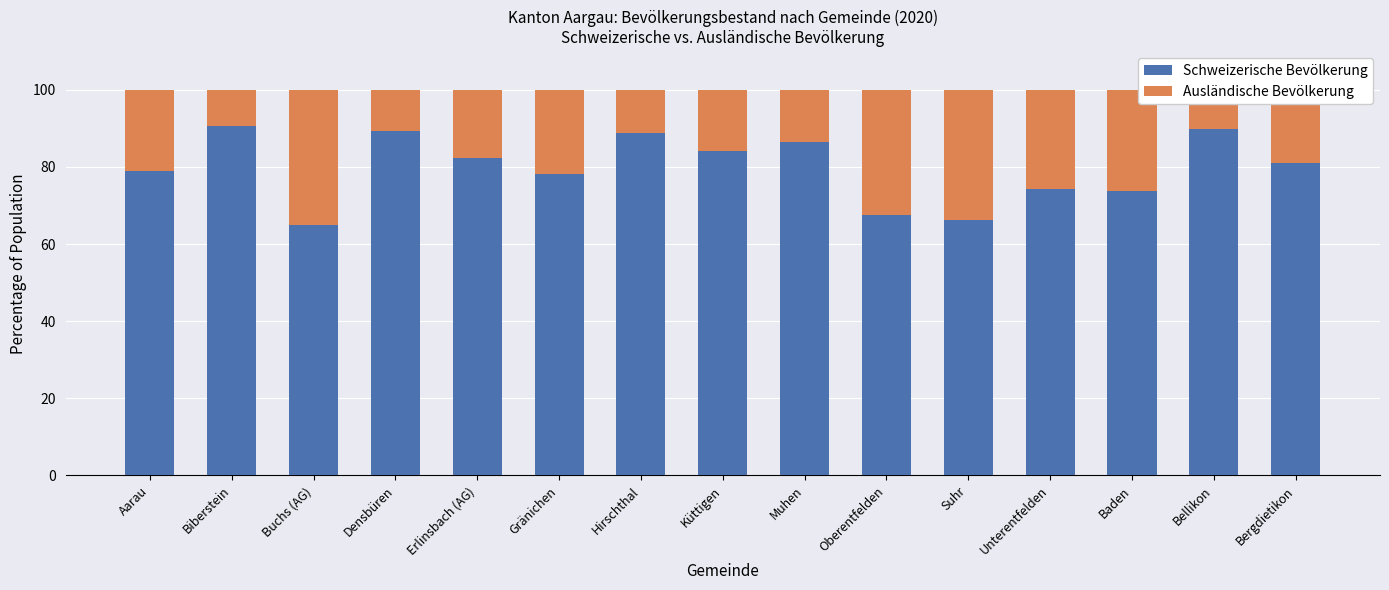

How many data points in Schweizerische Bevölkerung are above 81?

8